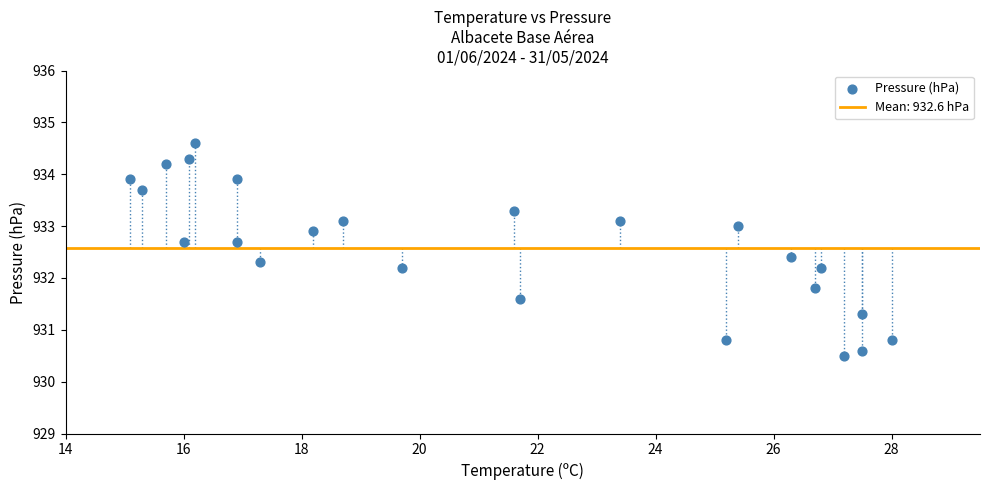

What is the range of X values (max minus min)?

12.9